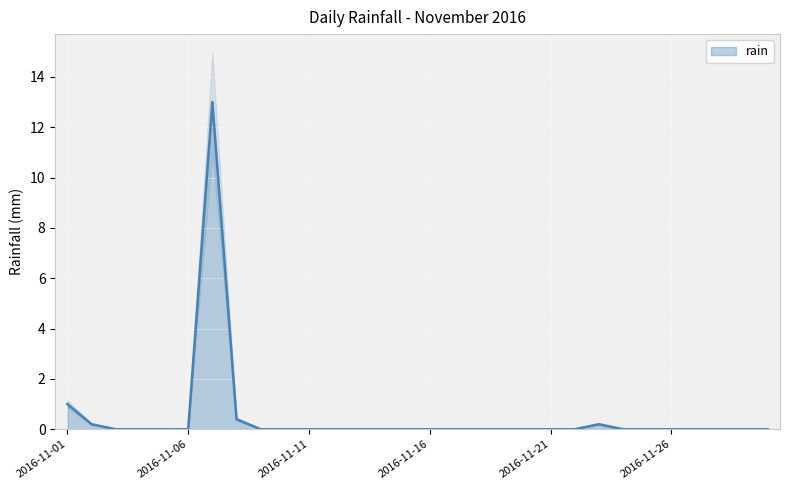

What is the value of the 7th point from the left?

13.0